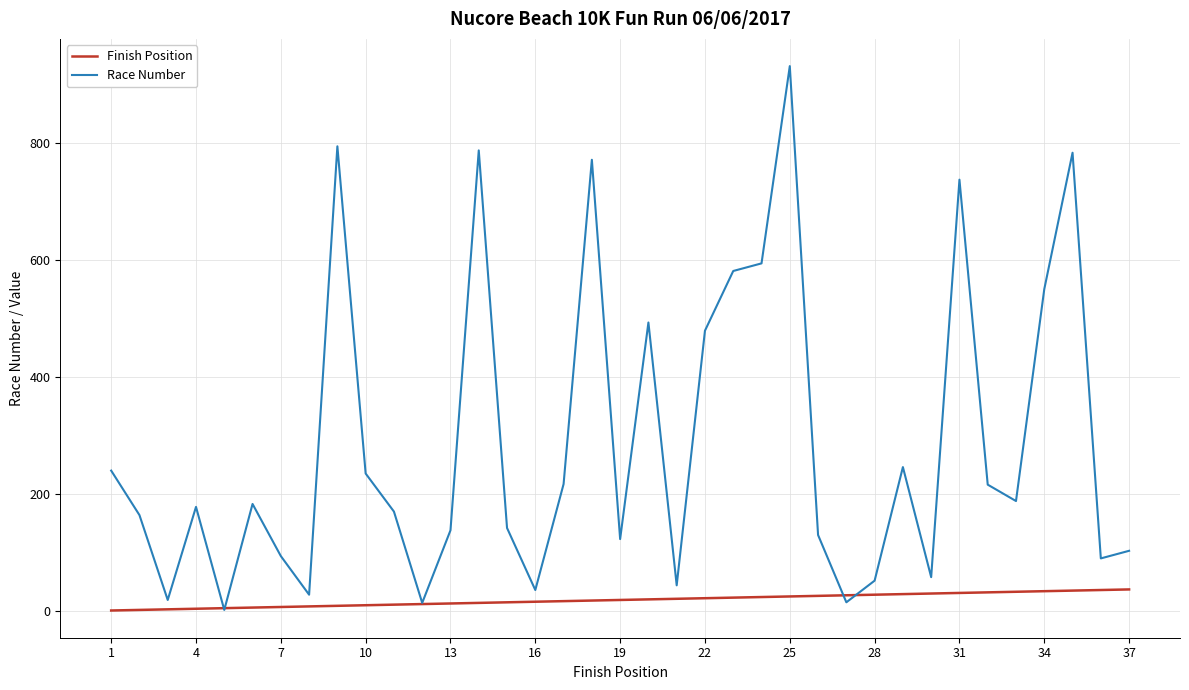

What is the greatest value displayed?

931